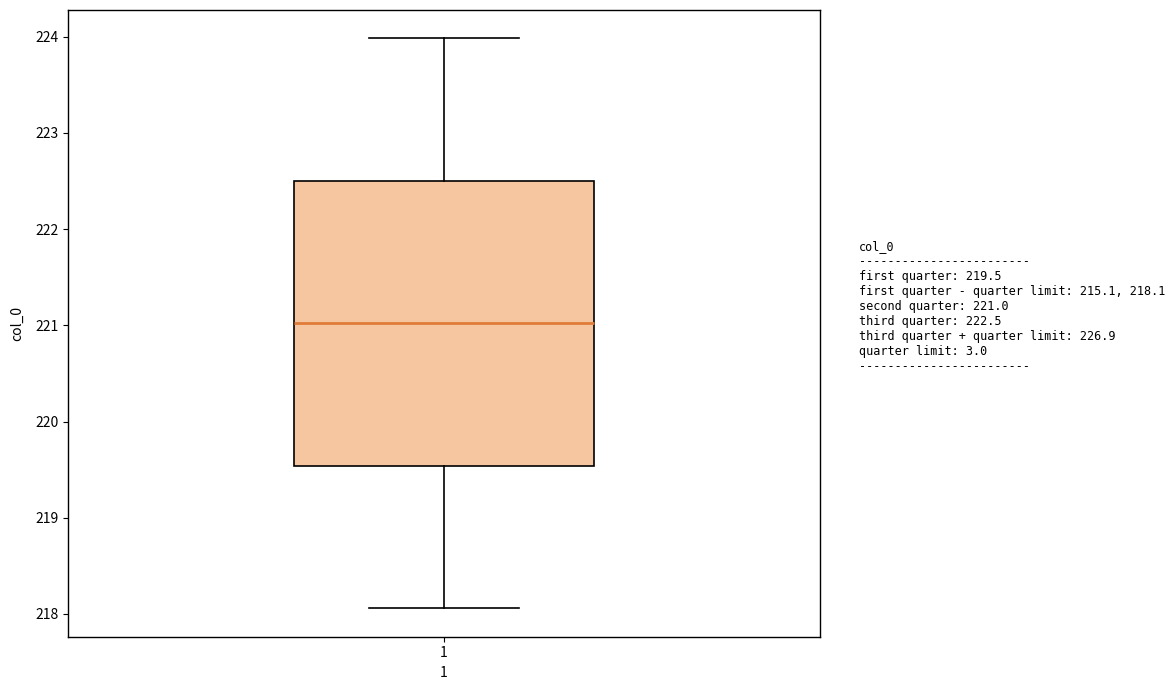

Where does the lower whisker of the box at x = 1 end on the y-axis? The values are not printed on the chart, so give them approximately, as read against the axis.

218.1